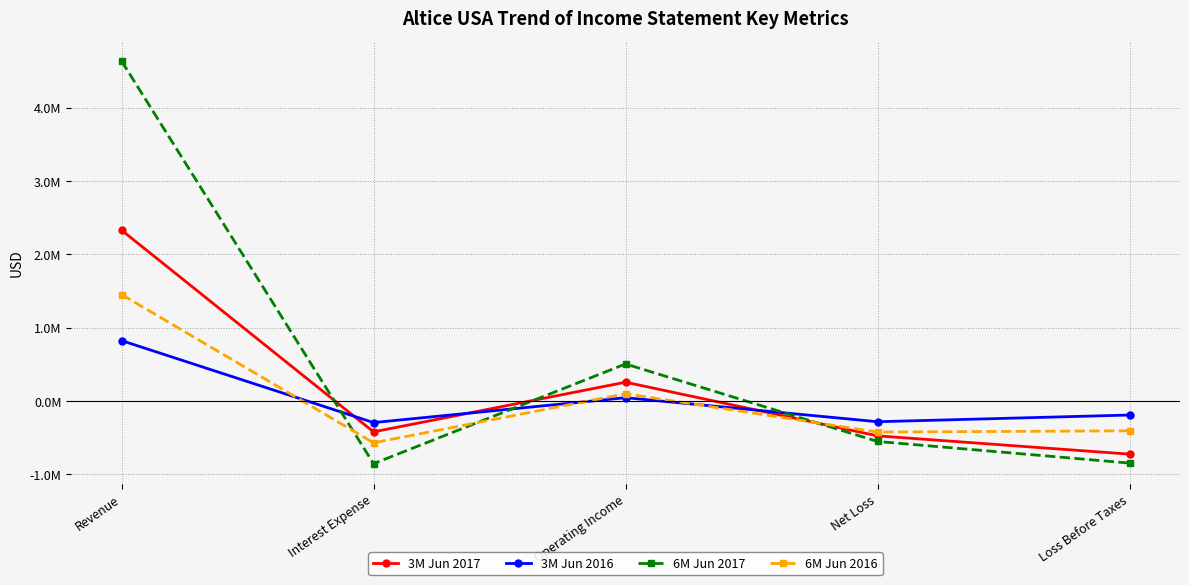

At which label does 6M Jun 2017 first exceed -550978?

Revenue